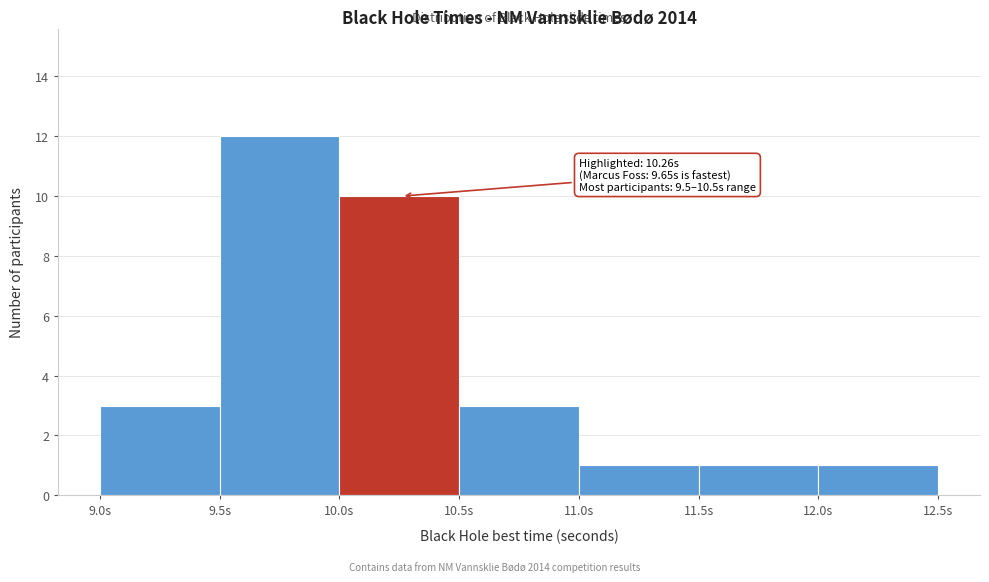

Which range on the x-axis has the tallest bar?

9.5 to 10.0